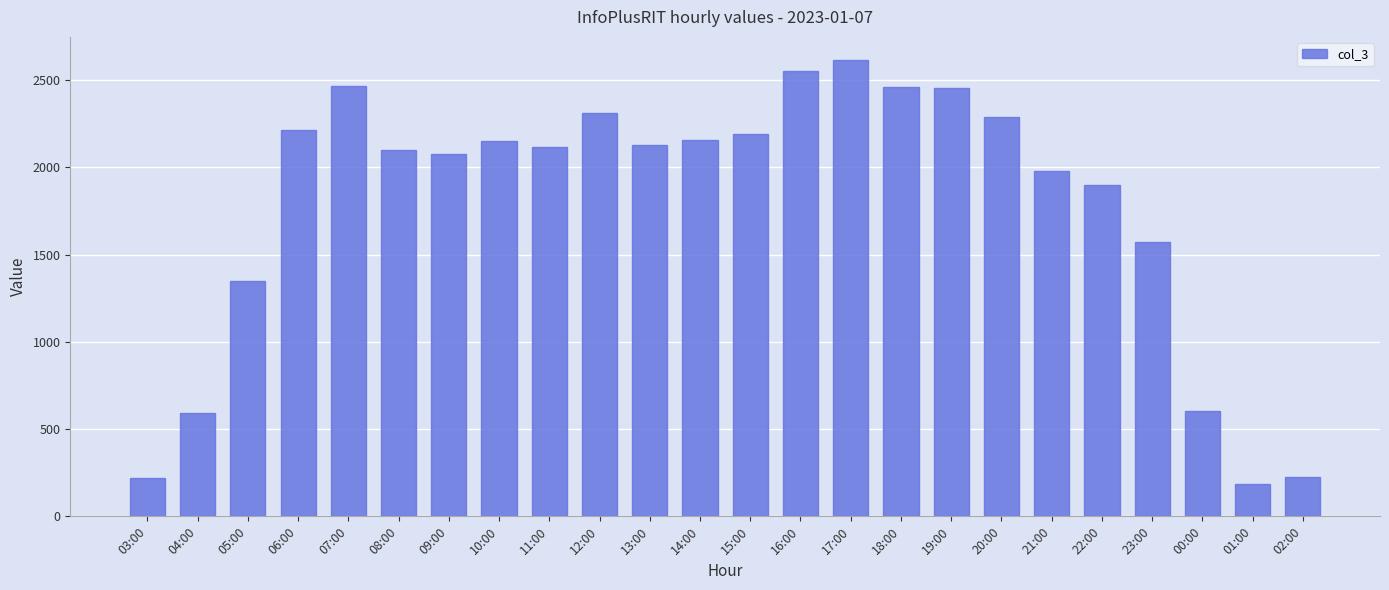

Between 08:00 and 18:00, which is larger?

18:00